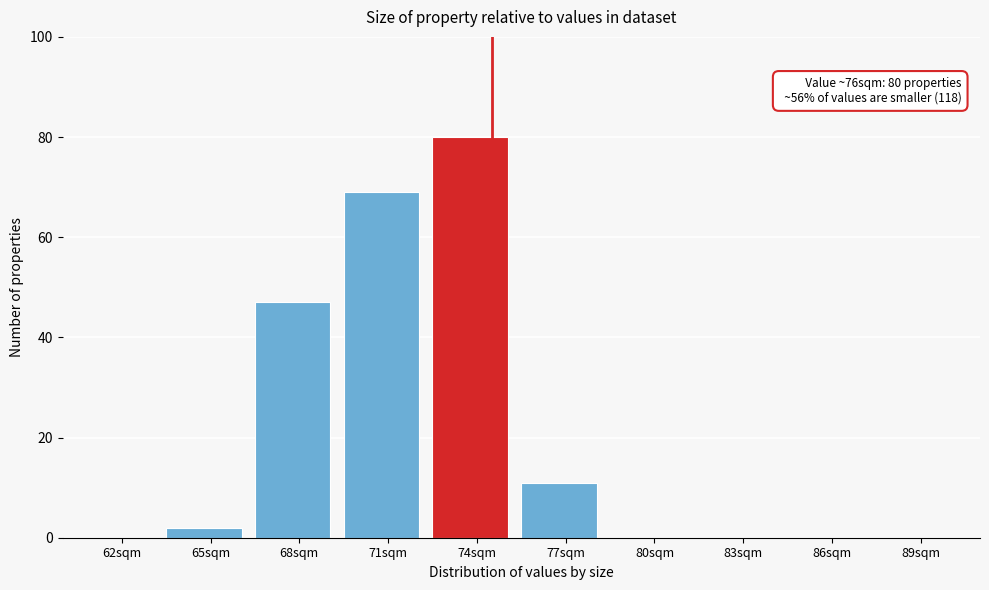

Reading right to left, transcribe all the data shown in this chart.

89sqm=0	86sqm=0	83sqm=0	80sqm=0	77sqm=11	74sqm=80	71sqm=69	68sqm=47	65sqm=2	62sqm=0